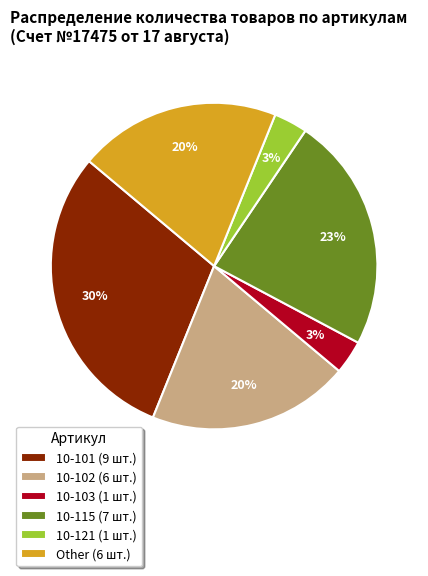

Approximately how many times larger is the value at 10-103 (1 шт.) compared to 10-121 (1 шт.)?

1.0